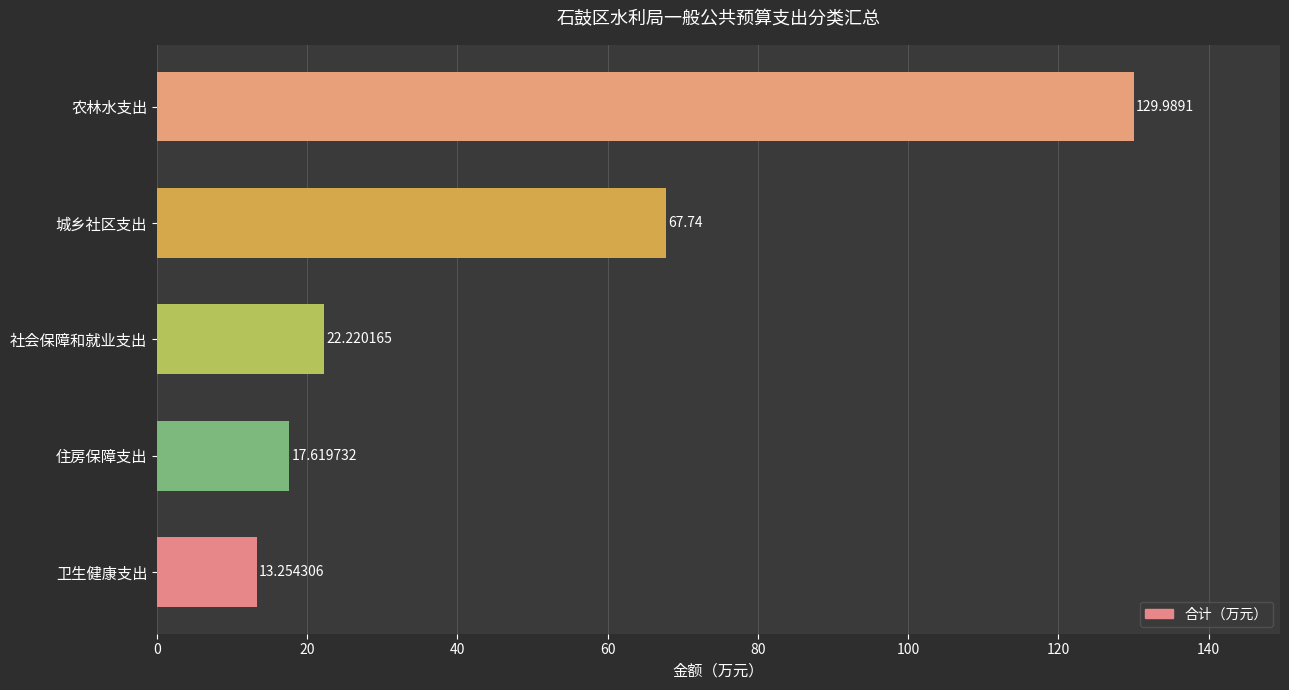

Between 城乡社区支出 and 农林水支出, which is larger?

农林水支出